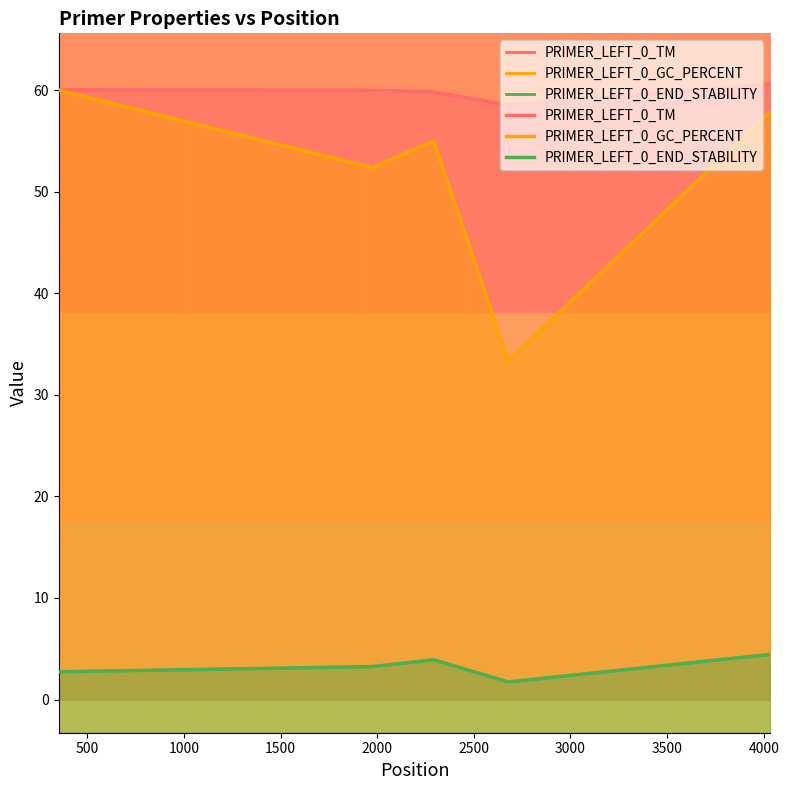

List the series in order of their peak value, lowest first.

PRIMER_LEFT_0_END_STABILITY, PRIMER_LEFT_0_GC_PERCENT, PRIMER_LEFT_0_TM